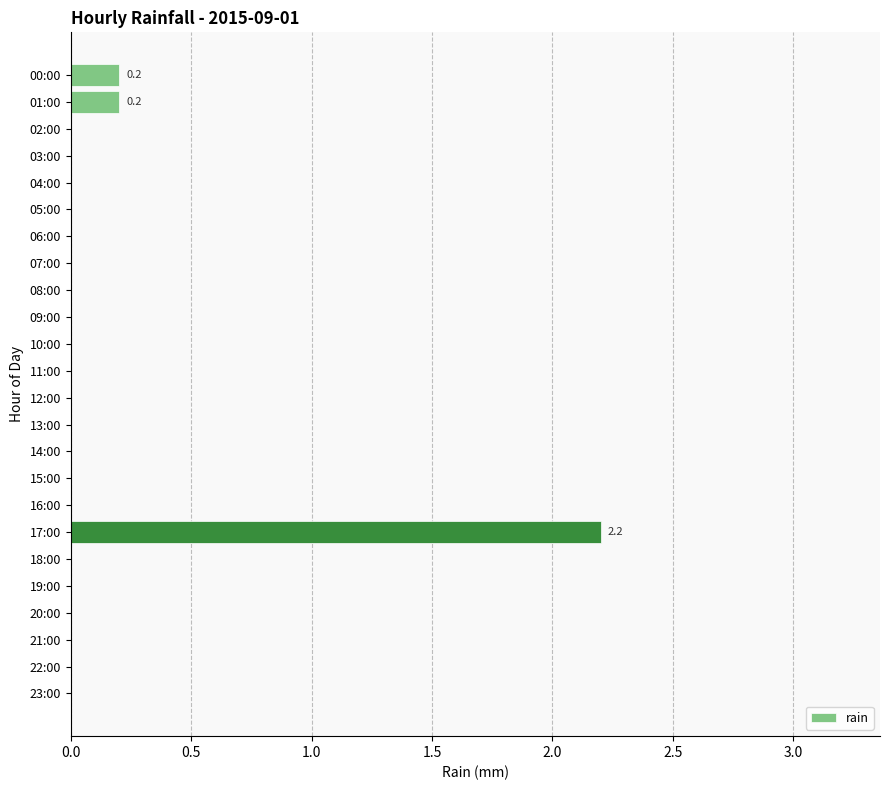

What is the greatest value displayed?

2.2